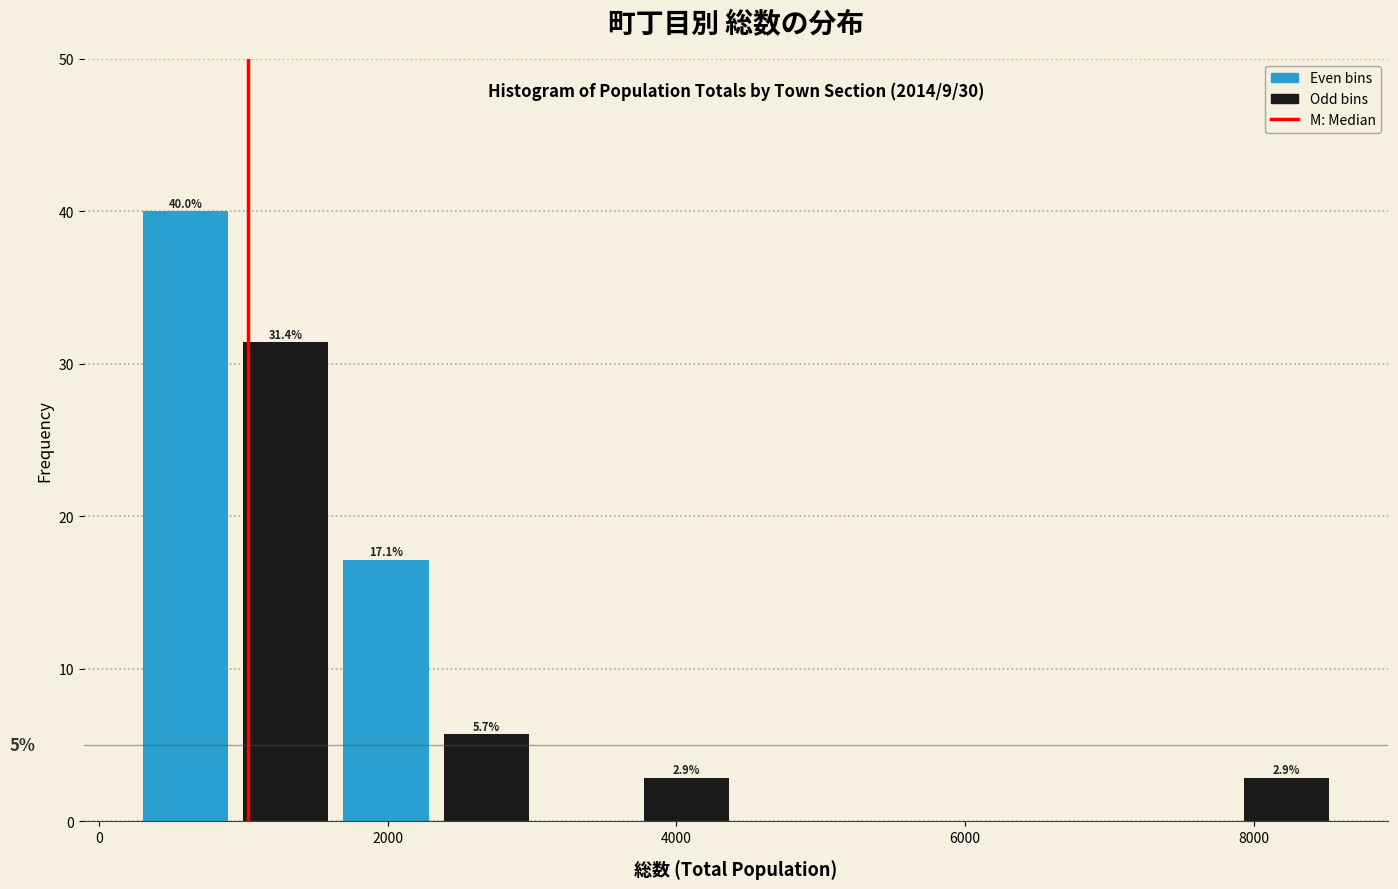

Around what value on the x-axis is the tallest bar? Give the approximate position of its centre, as read against the axis.

600